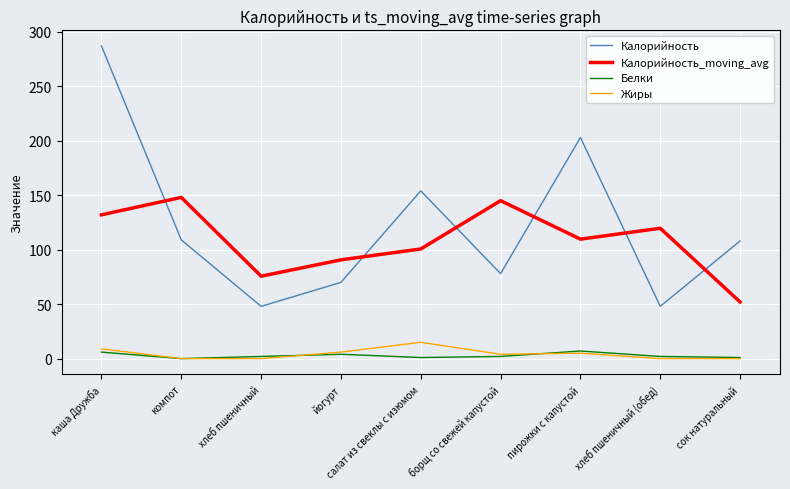

What is the sum of all Калорийность values?

1105.0